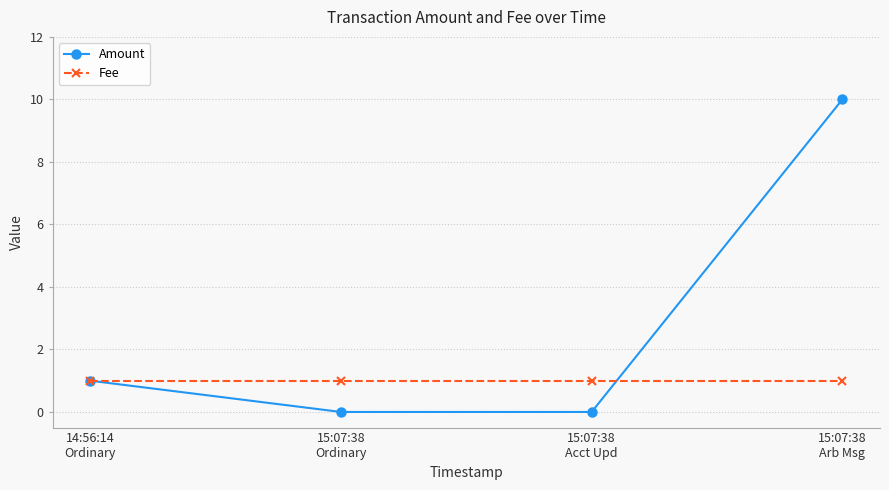

What is the value of the Fee point at the 2nd from the left?

1